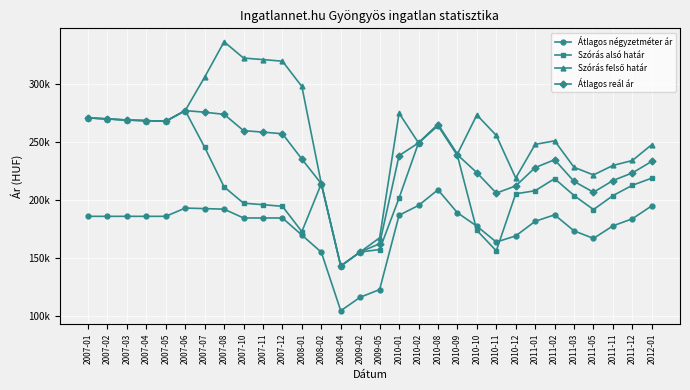

True or false: Átlagos négyzetméter ár and Átlagos reál ár cross at least once.

False